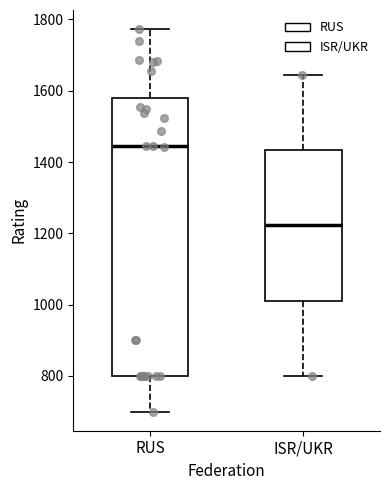

Where does the upper whisker of the box for ISR/UKR end on the y-axis? The values are not printed on the chart, so give them approximately, as read against the axis.

1640